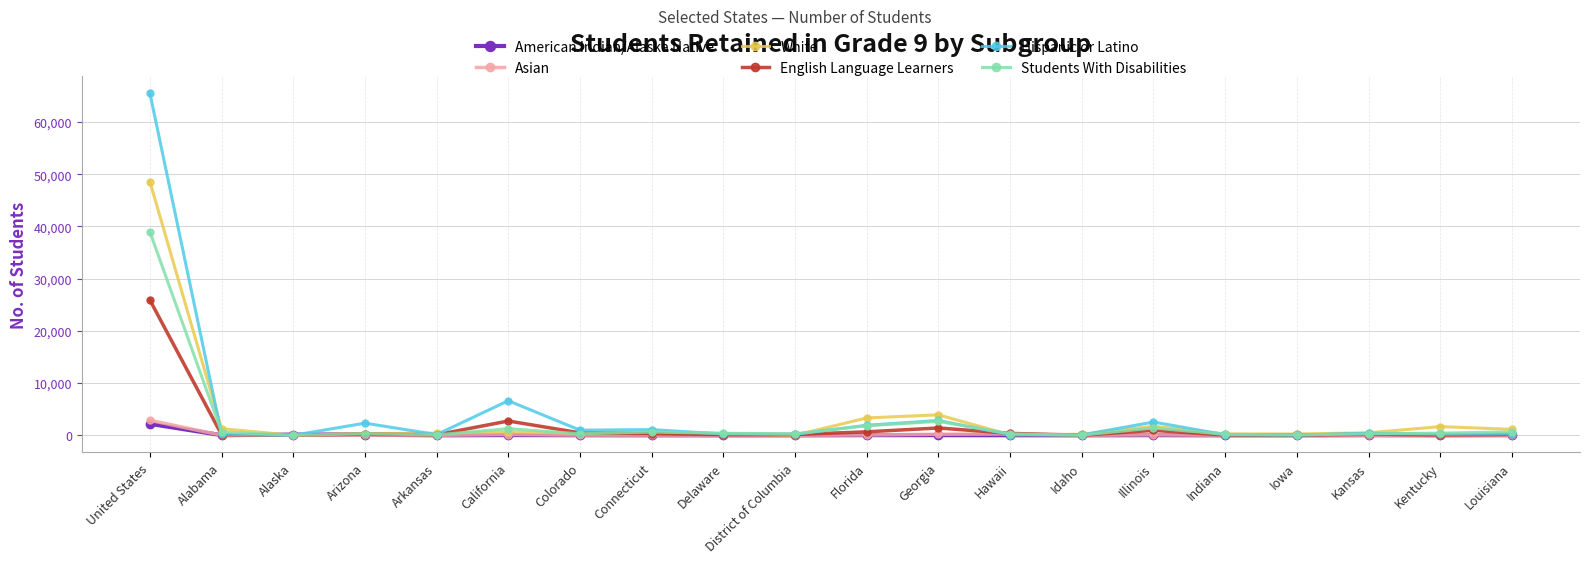

The value of Asian at Arizona is 18. True or false?

True